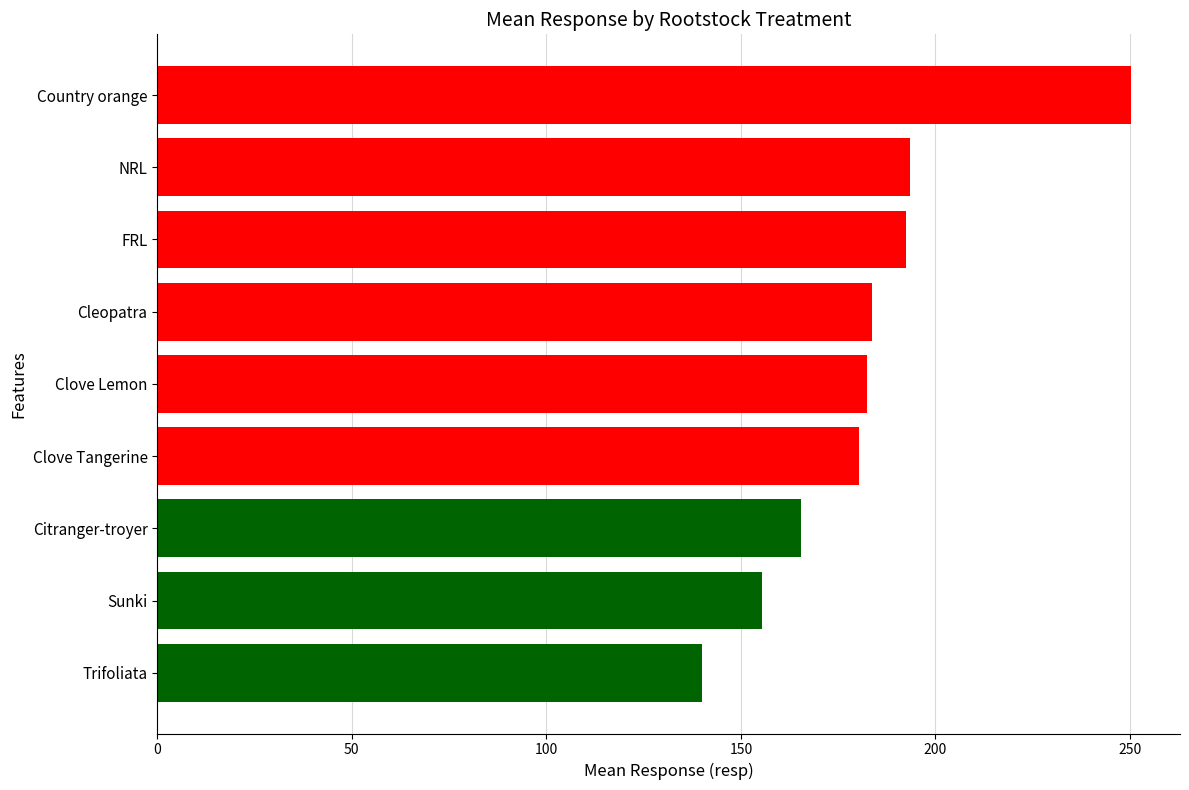

Between FRL and Sunki, which is larger?

FRL